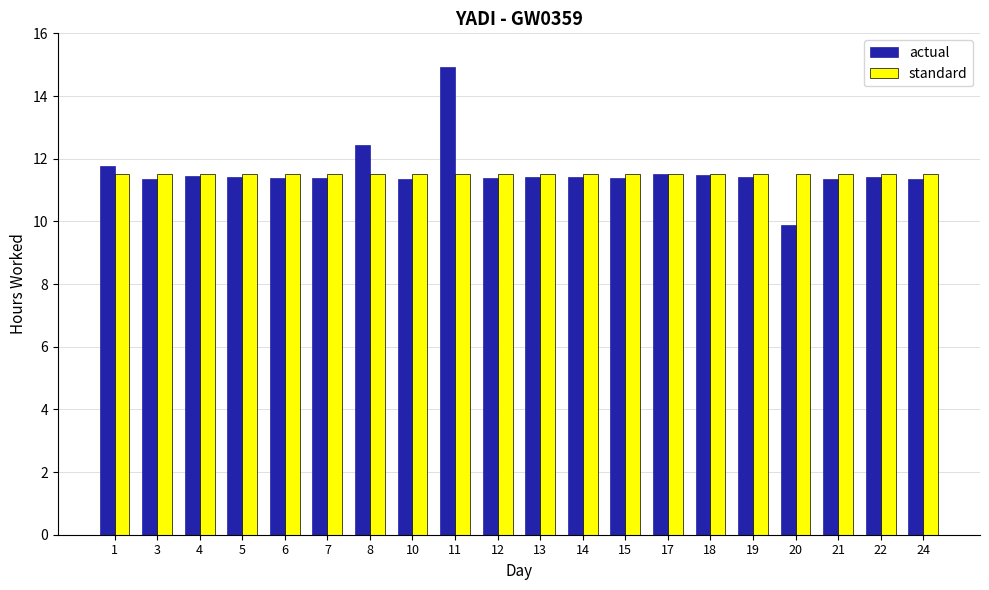

Rank the series at 3 from highest to lowest value.

standard, actual